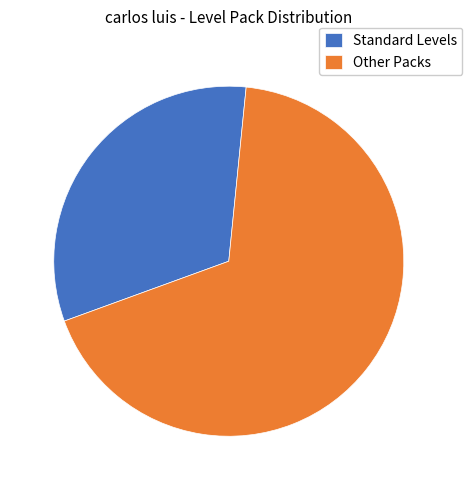

What is the smallest slice in the pie chart?

Standard Levels